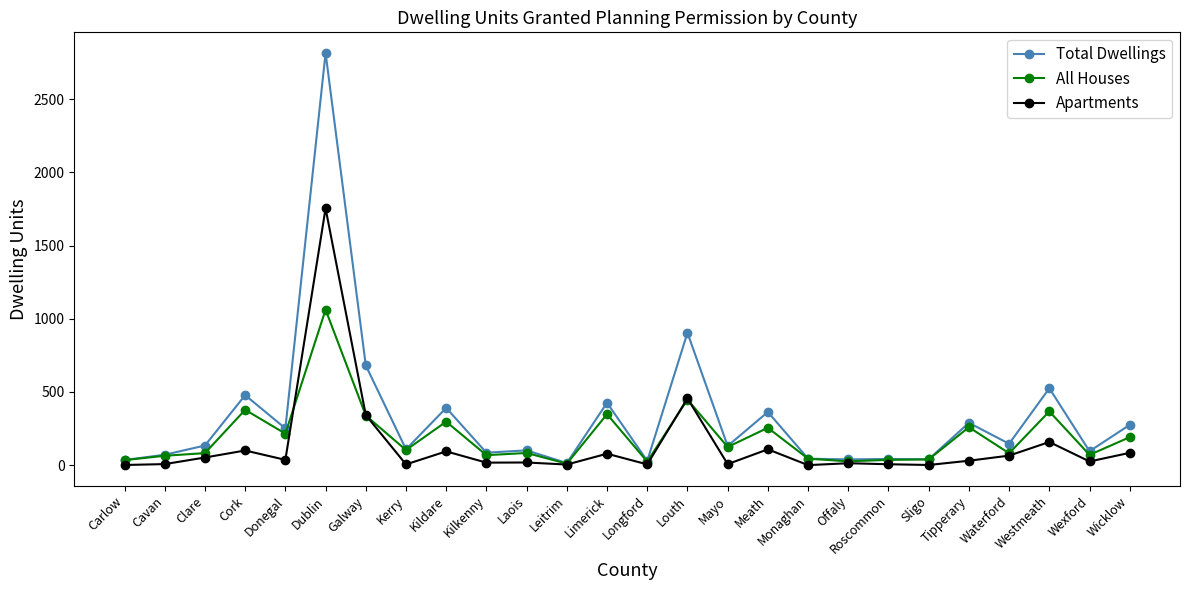

Read the All Houses value at Louth.

448